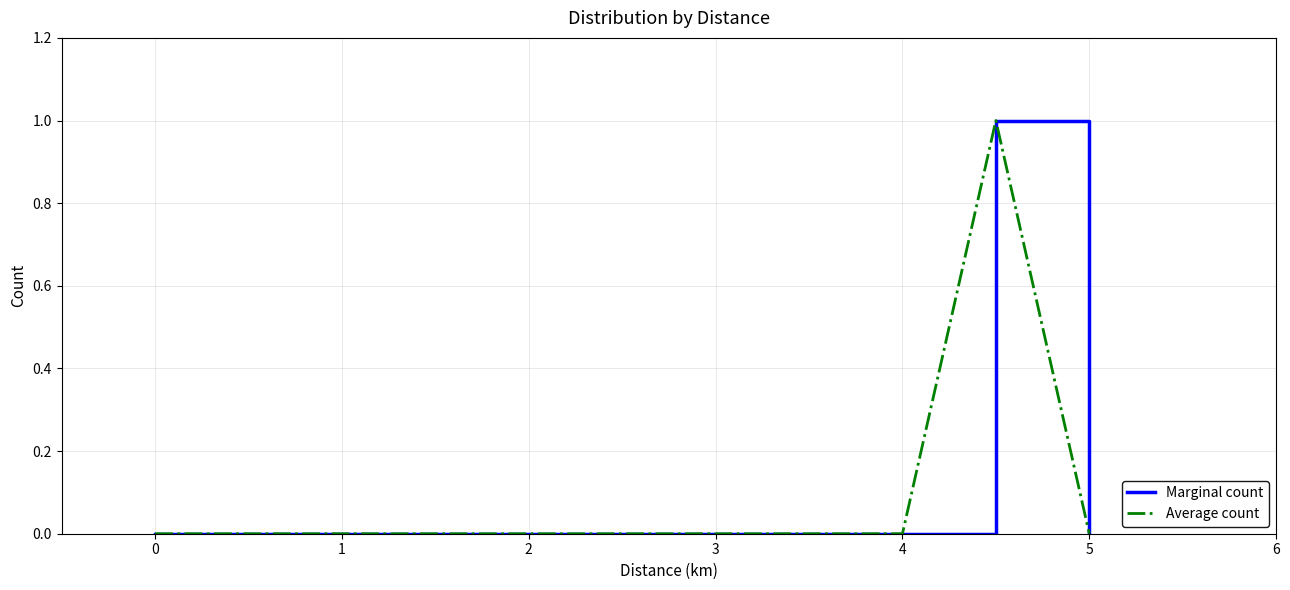

What is the greatest value displayed?

1